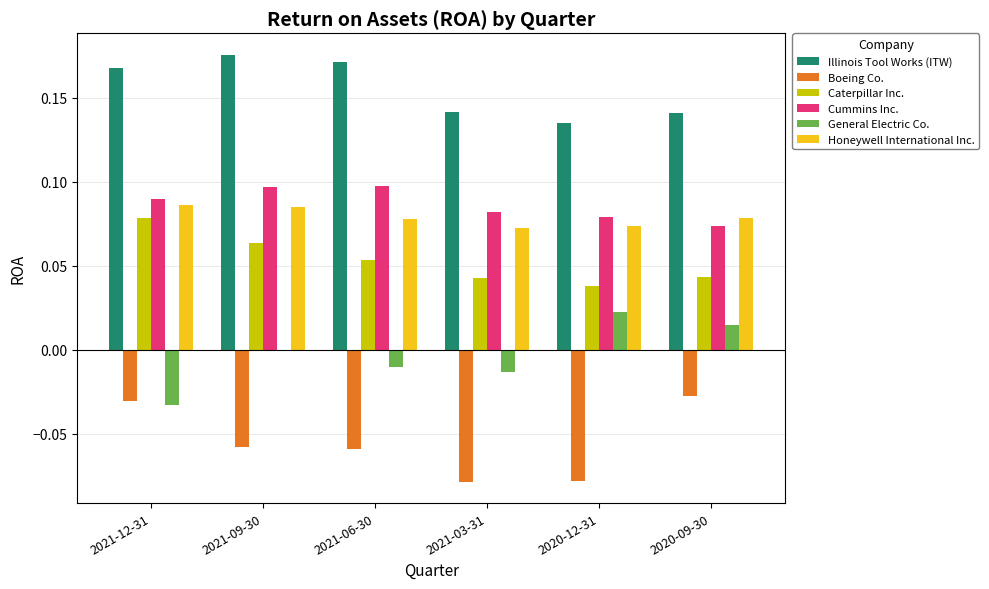

How many categories are shown in the chart?

6